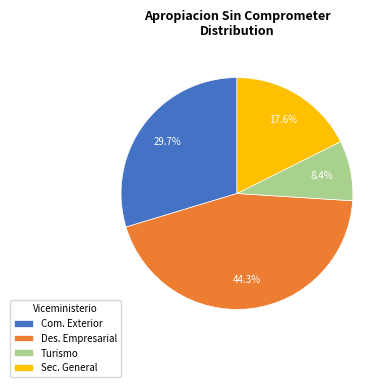

What is the largest slice in the pie chart?

Des. Empresarial